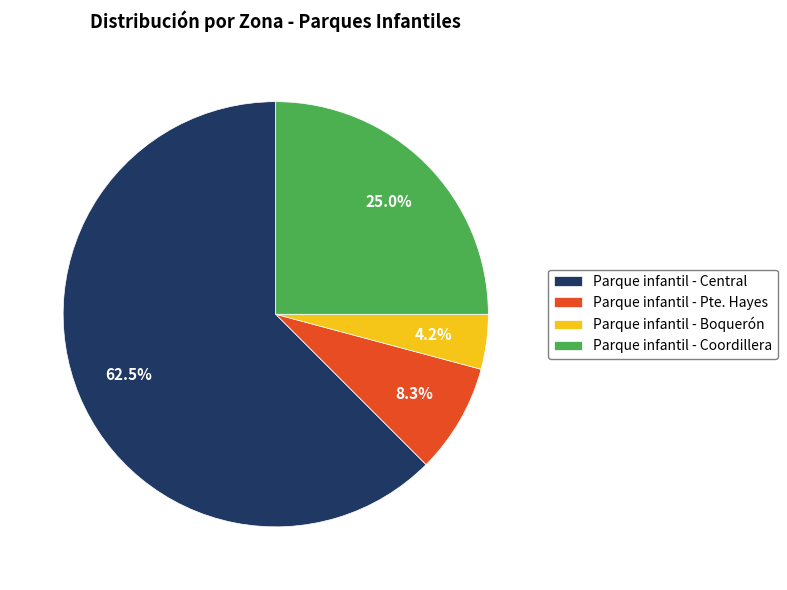

What is the largest slice in the pie chart?

Parque infantil - Central